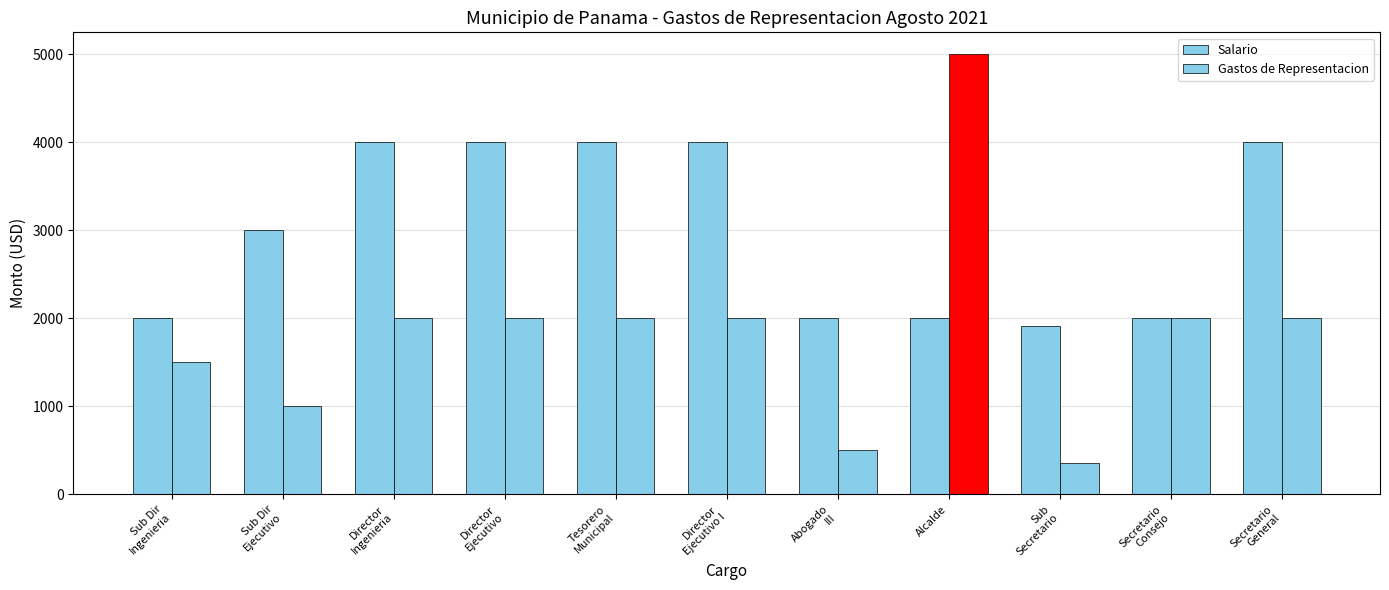

What is the difference between the second highest and minimum values in the Gastos de Representacion series?

1641